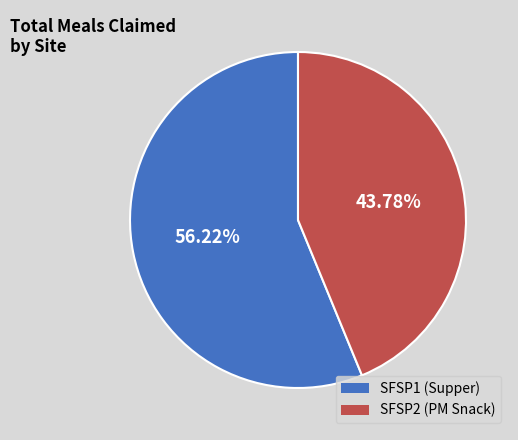

Which slice is the smallest?

SFSP2